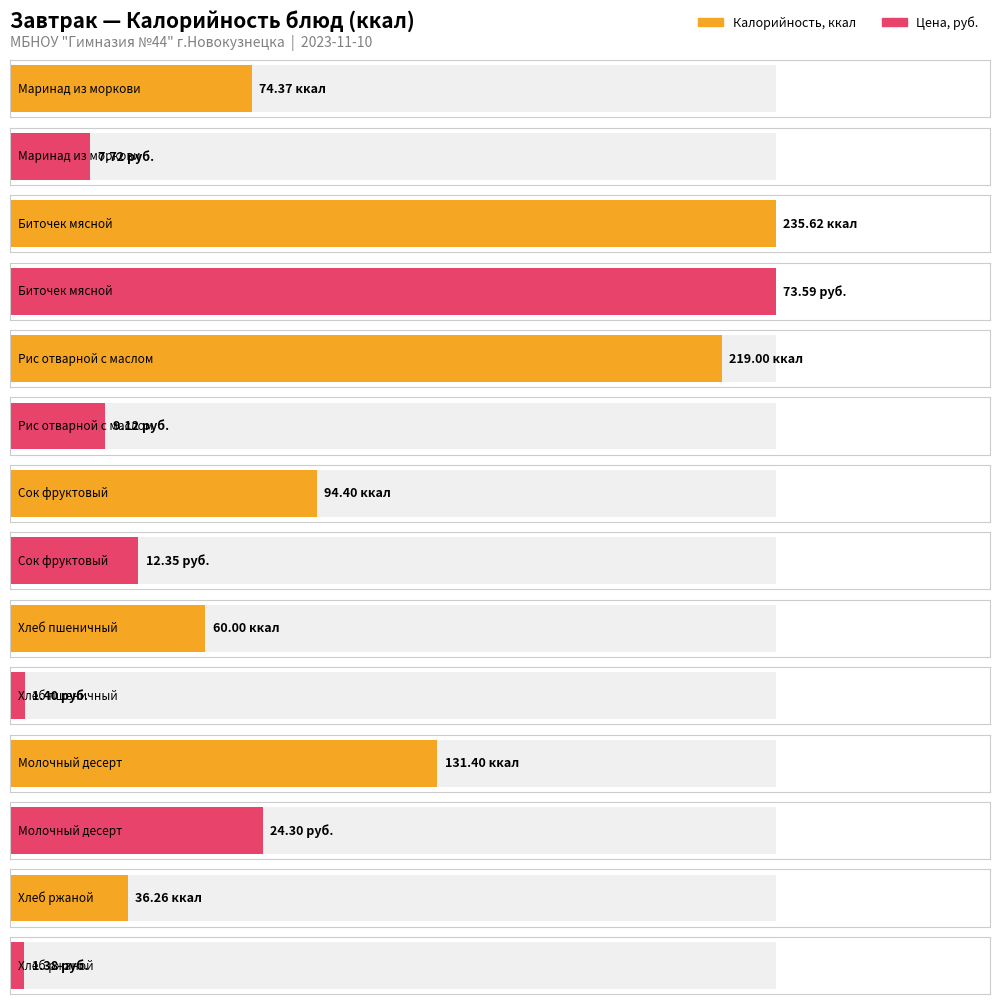

How many data points in Цена are above 9?

4